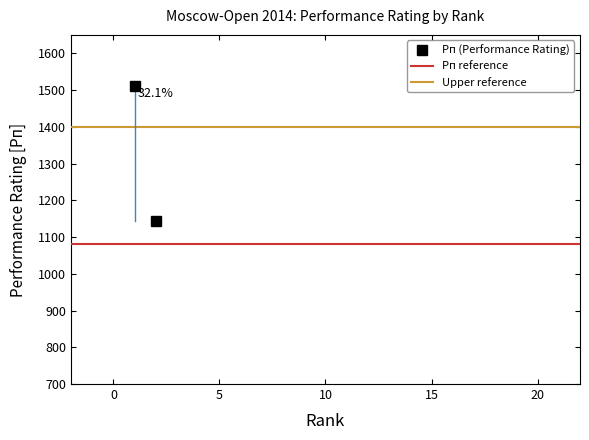

Which series changed the most between 0 and 5?

Рп (Performance Rating)